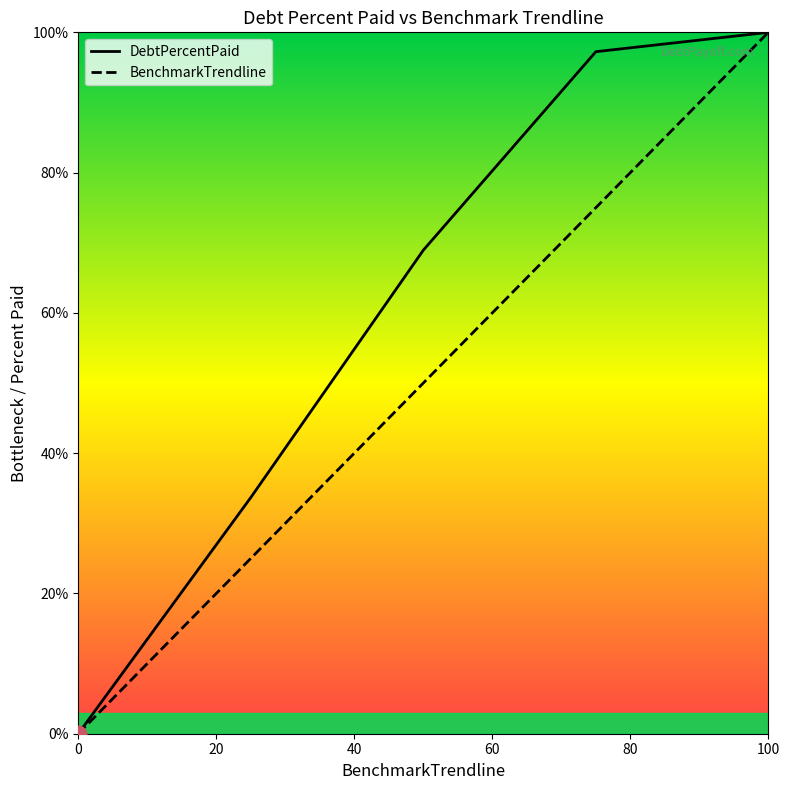

How many lines are shown in the chart?

2